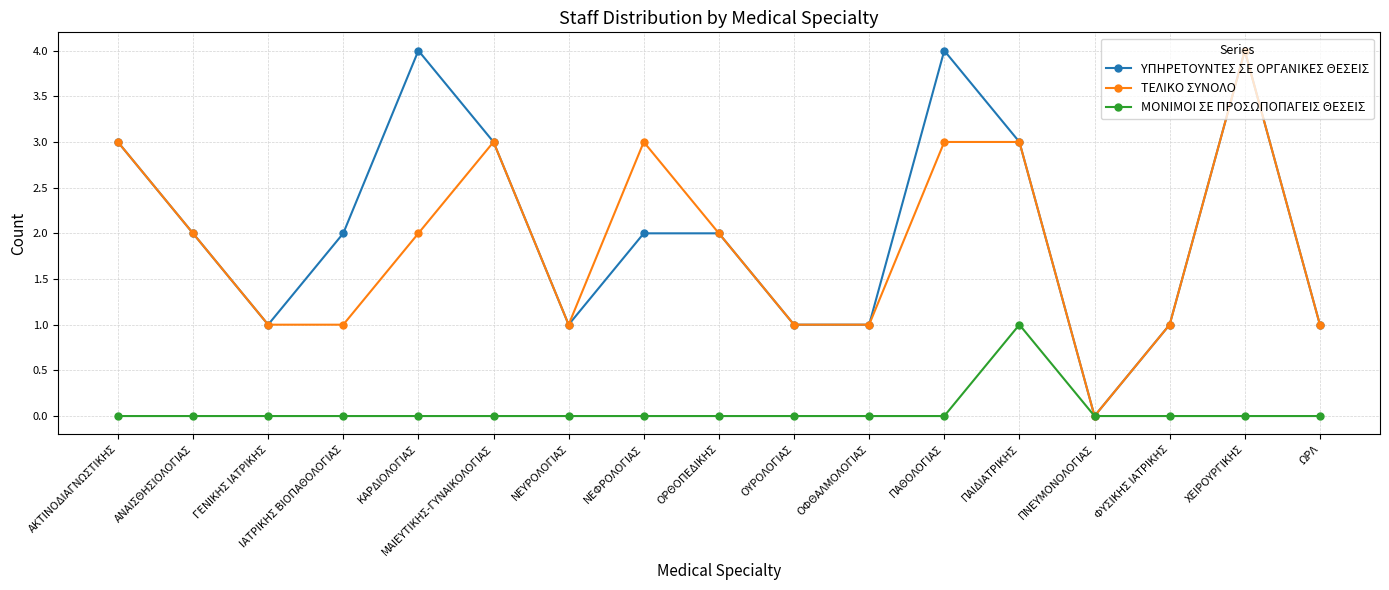

What is the spread (max minus min) of values at ΝΕΦΡΟΛΟΓΙΑΣ?

3